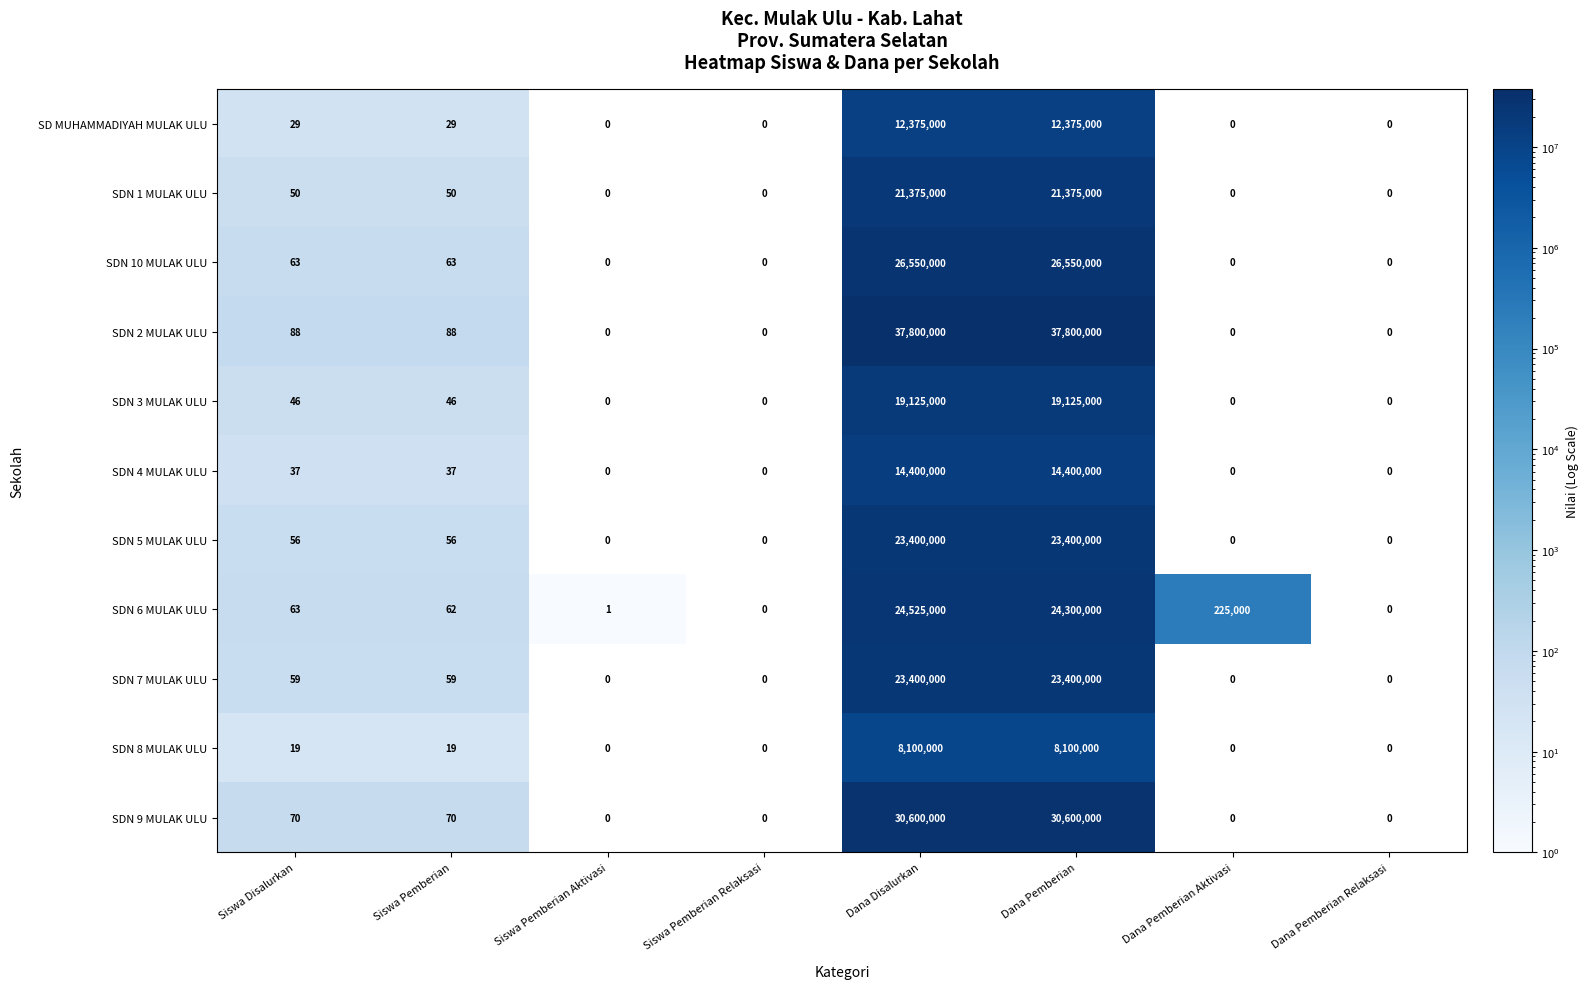

Is the value of SDN 4 MULAK ULU at Dana Disalurkan greater than the value of SDN 1 MULAK ULU at Siswa Disalurkan?

Yes